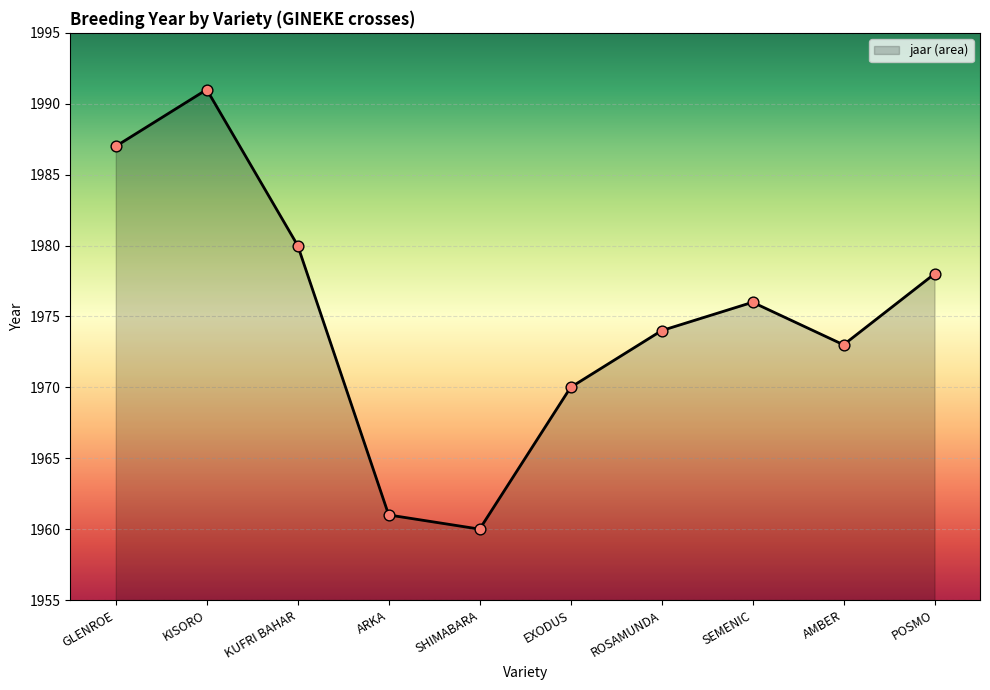

What is the change in value from SHIMABARA to POSMO?

+18